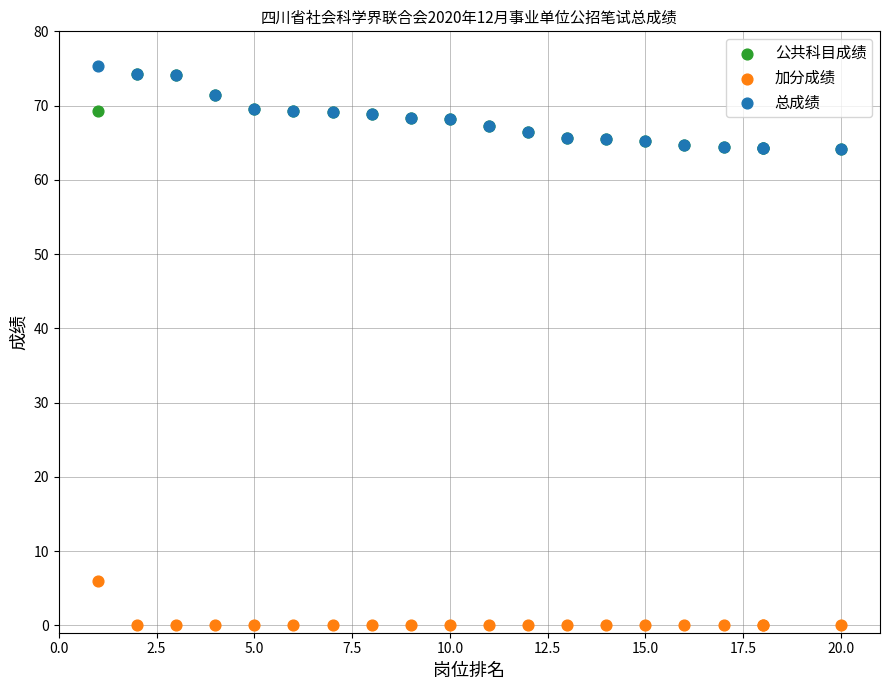

Which series contains the highest Y value?

总成绩